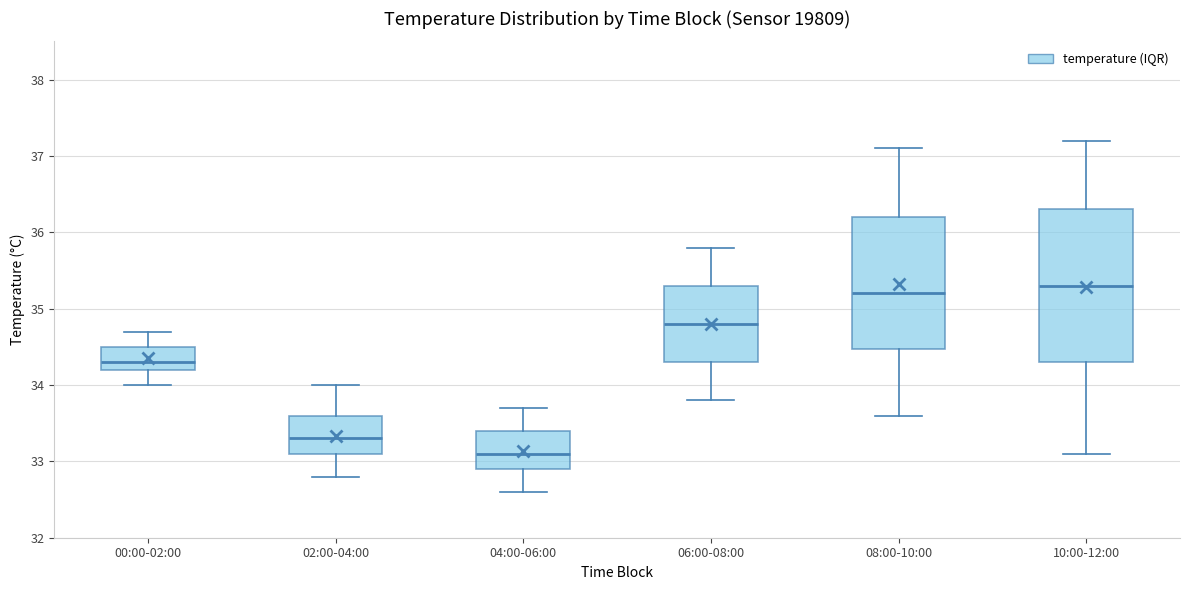

Where does the lower whisker of the box for 08:00-10:00 end on the y-axis? The values are not printed on the chart, so give them approximately, as read against the axis.

33.6